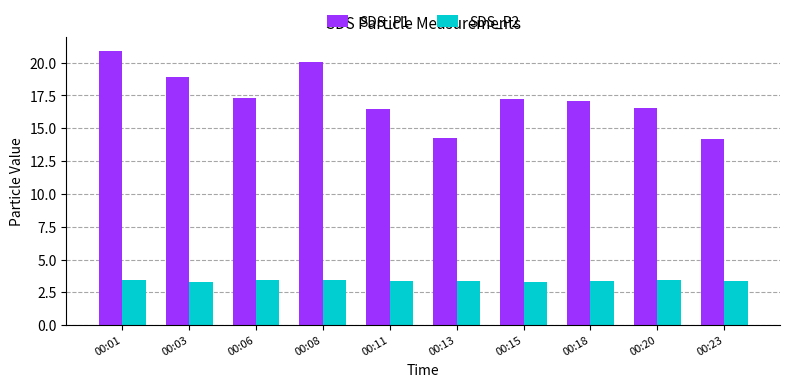

Are the bars grouped side by side (vs. stacked)?

Yes